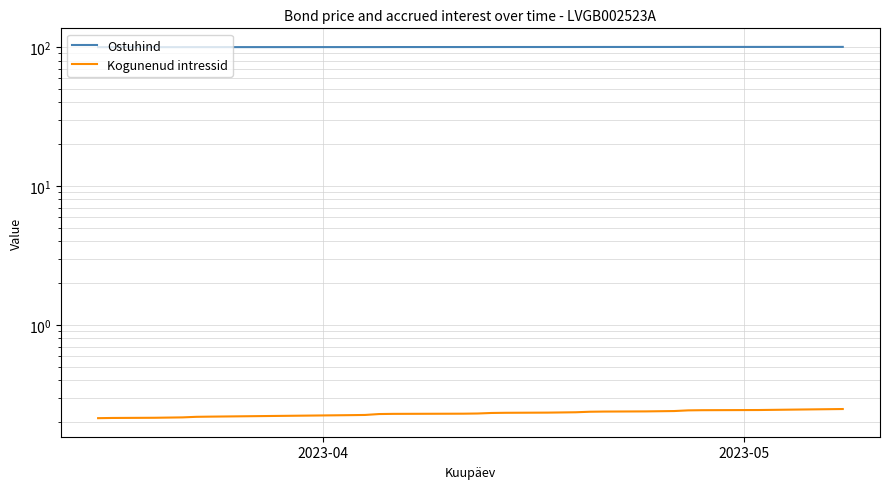

How many data points does each series have?

28